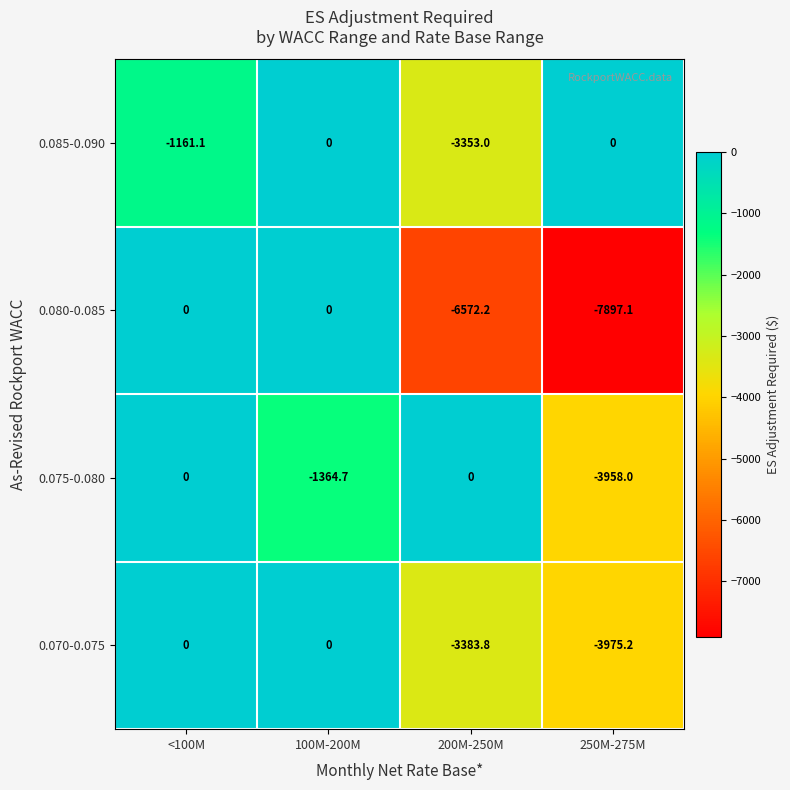

How many series are shown in this chart?

4